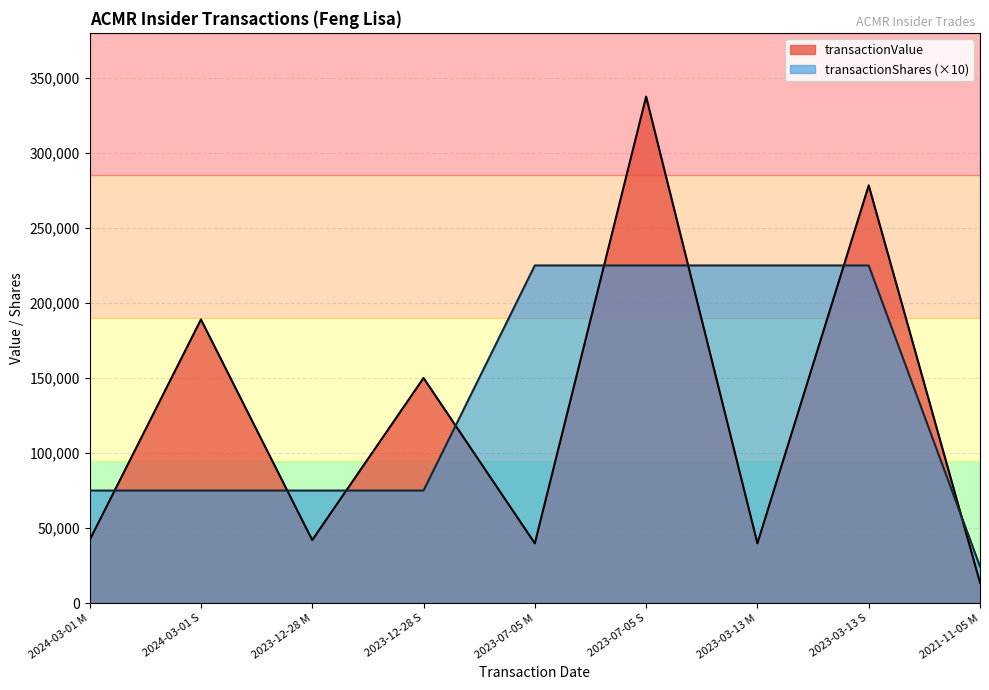

What are all the series names shown in the legend?

transactionValue, transactionShares (×10)